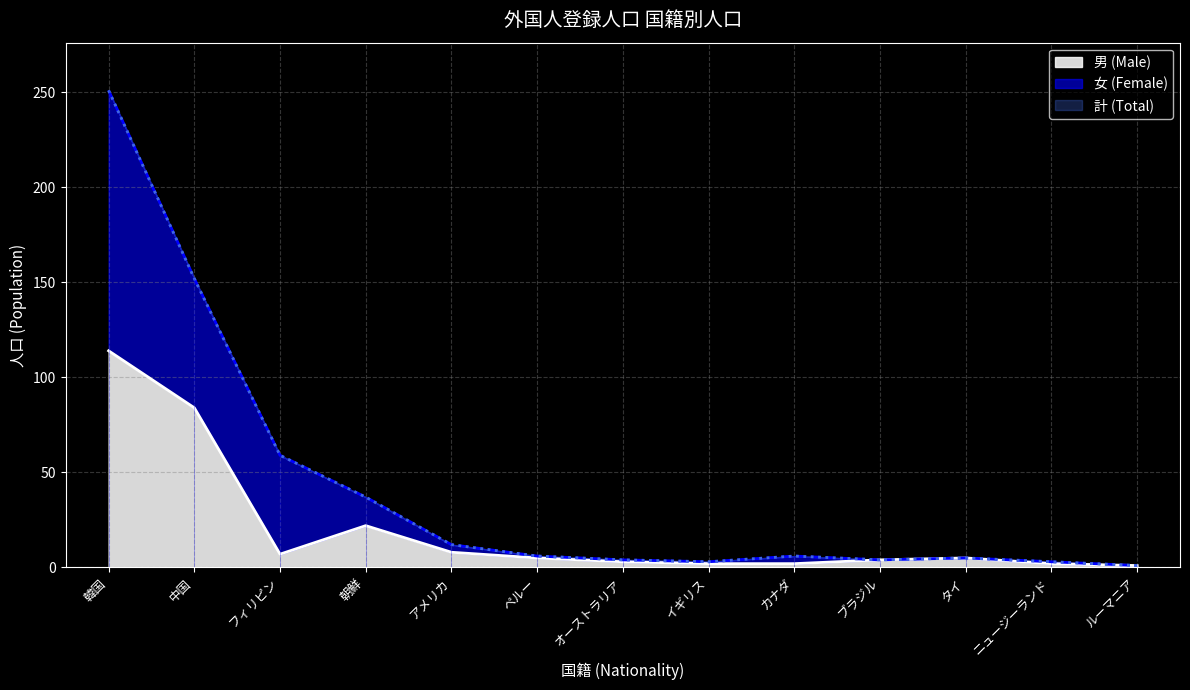

List the series in order of their peak value, lowest first.

男 (Male), 女 (Female), 計 (Total)